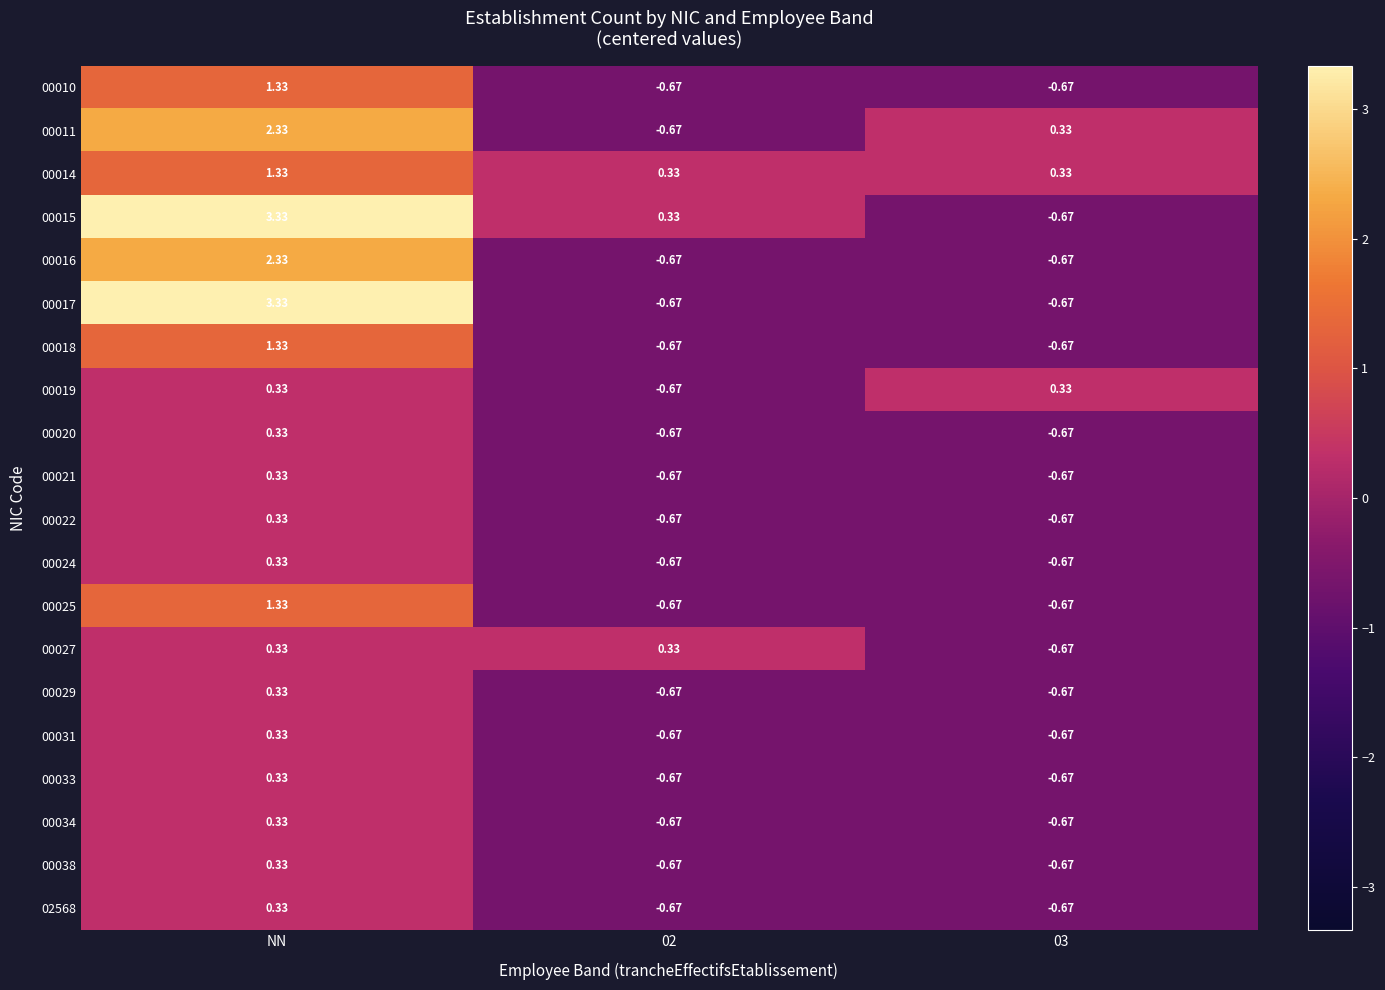

At which category does the chart reach its peak across all series?

NN